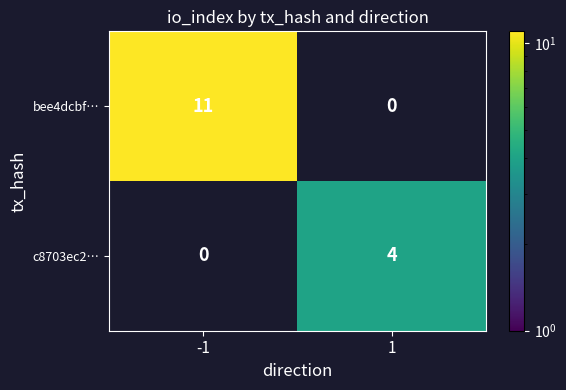

The value of bee4dcbf… at -1 is 11. True or false?

True